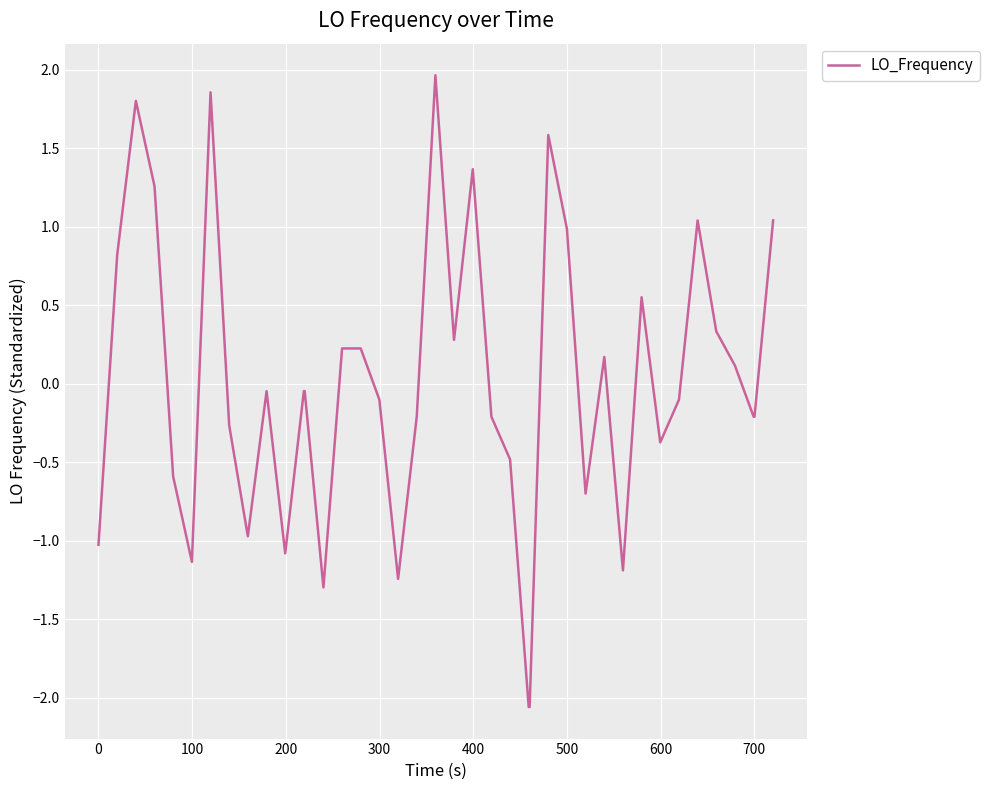

What is the greatest value displayed?

2.0